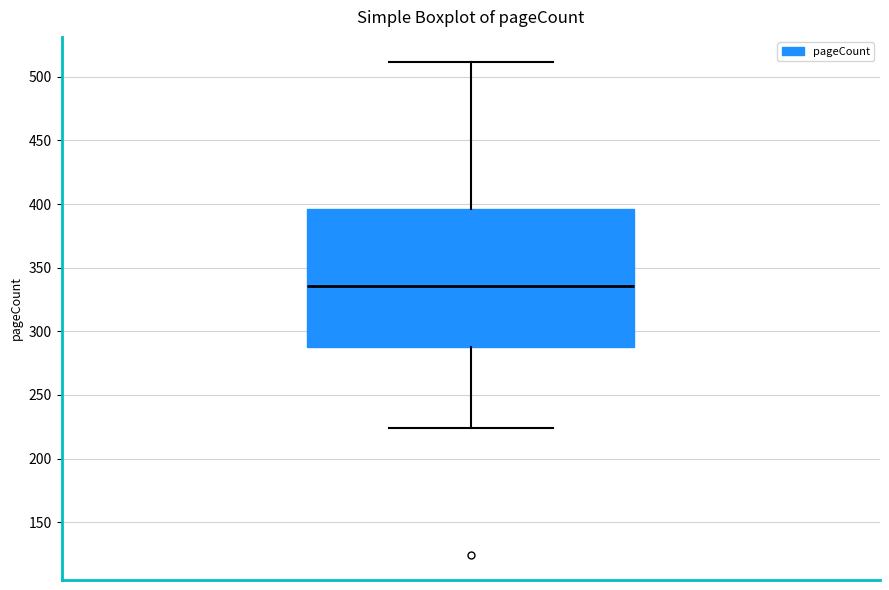

Read this box plot against the y-axis: the position of the median line, the range covered by the box, and the ends of both whiskers. The values are not printed on the chart, so give them approximately, as read against the axis.

median 335, box 290 to 395, whiskers 225 to 510